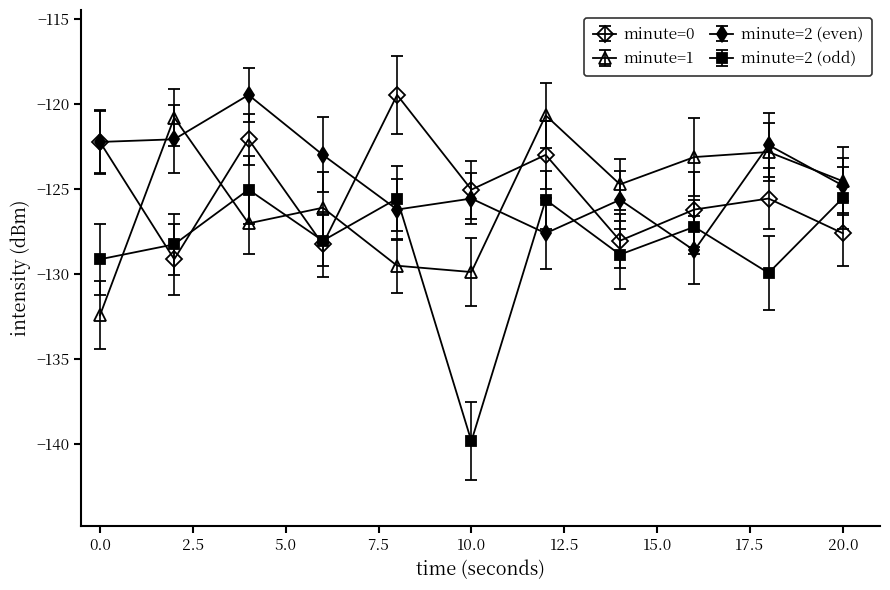

How many interior local peaks does the minute=2 (even) series have?

4